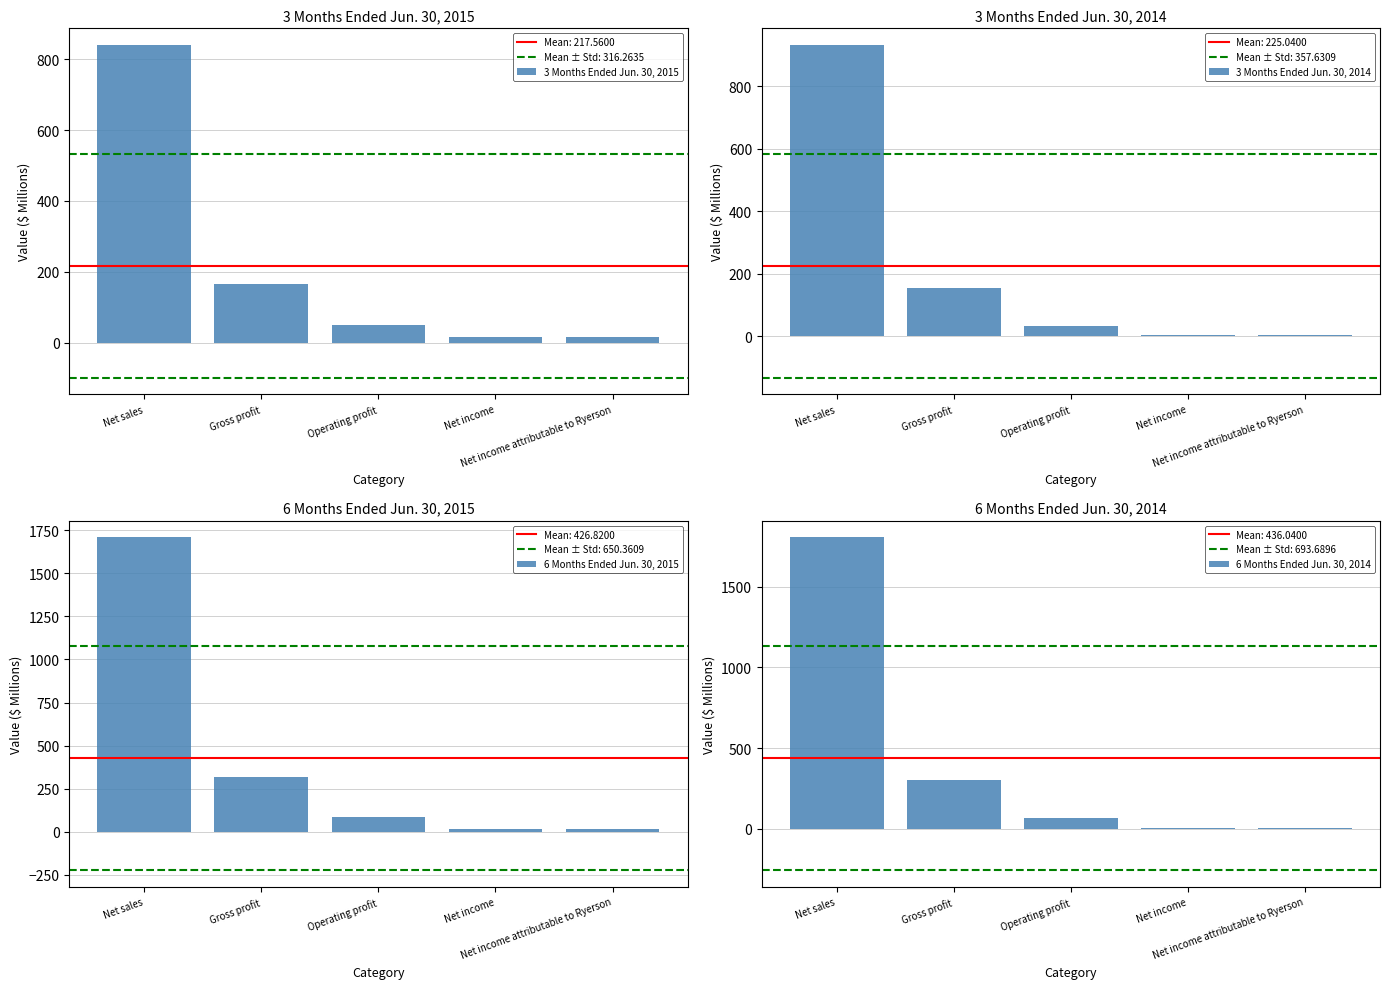

Which series has the largest range (max minus min)?

6 Months Ended Jun. 30, 2014